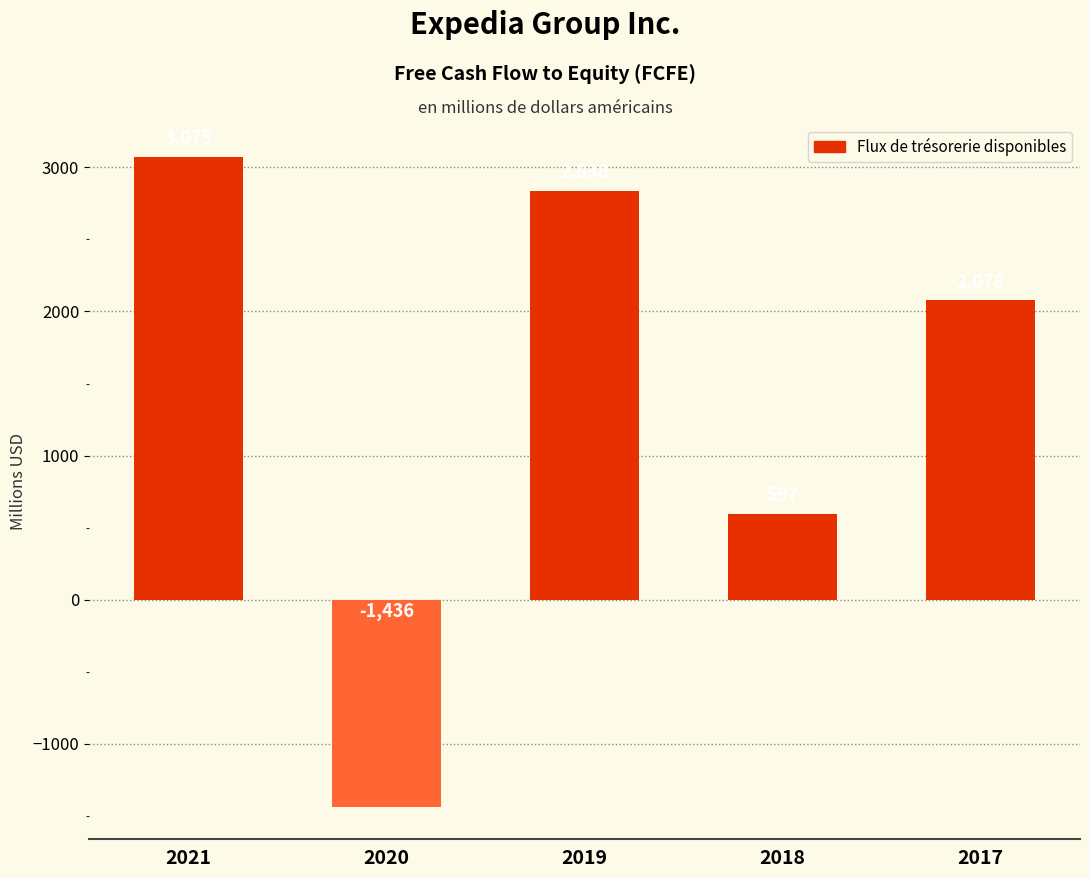

Rank the categories by value from lowest to highest.

2020, 2018, 2017, 2019, 2021